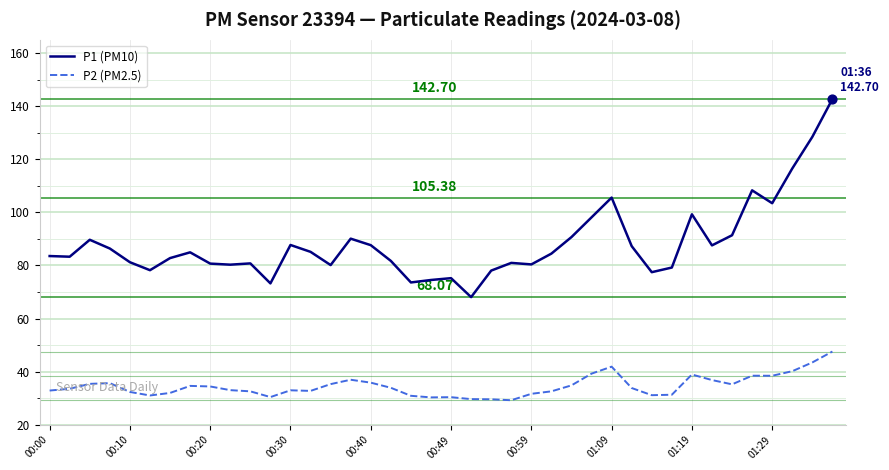

Which series has the largest total across all categories?

P1 (PM10)